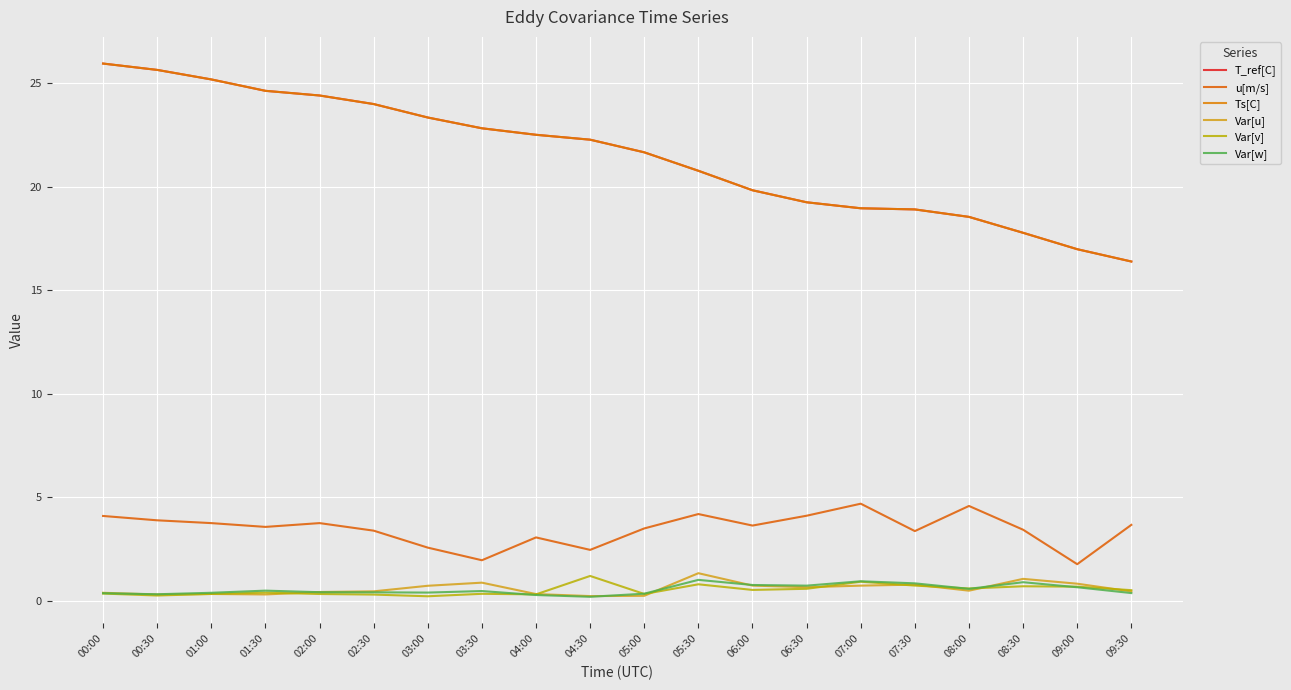

Reading right to left, extract all data points from this chart.

T_ref[C]: 09:30=16.4	09:00=17.0	08:30=17.8	08:00=18.6	07:30=18.9	07:00=19.0	06:30=19.3	06:00=19.8	05:30=20.8	05:00=21.7	04:30=22.3	04:00=22.5	03:30=22.8	03:00=23.4	02:30=24.0	02:00=24.4	01:30=24.6	01:00=25.2	00:30=25.7	00:00=26.0
u[m/s]: 09:30=3.7	09:00=1.8	08:30=3.4	08:00=4.6	07:30=3.4	07:00=4.7	06:30=4.1	06:00=3.6	05:30=4.2	05:00=3.5	04:30=2.5	04:00=3.1	03:30=2.0	03:00=2.6	02:30=3.4	02:00=3.8	01:30=3.6	01:00=3.8	00:30=3.9	00:00=4.1
Ts[C]: 09:30=16.4	09:00=17.0	08:30=17.8	08:00=18.6	07:30=18.9	07:00=19.0	06:30=19.3	06:00=19.8	05:30=20.8	05:00=21.7	04:30=22.3	04:00=22.5	03:30=22.8	03:00=23.4	02:30=24.0	02:00=24.4	01:30=24.6	01:00=25.2	00:30=25.7	00:00=26.0
Var[u]: 09:30=0.5	09:00=0.8	08:30=1.1	08:00=0.5	07:30=0.8	07:00=0.7	06:30=0.7	06:00=0.7	05:30=1.3	05:00=0.3	04:30=0.2	04:00=0.3	03:30=0.9	03:00=0.7	02:30=0.5	02:00=0.4	01:30=0.3	01:00=0.3	00:30=0.3	00:00=0.4
Var[v]: 09:30=0.5	09:00=0.7	08:30=0.7	08:00=0.6	07:30=0.7	07:00=0.9	06:30=0.6	06:00=0.5	05:30=0.8	05:00=0.3	04:30=1.2	04:00=0.3	03:30=0.3	03:00=0.2	02:30=0.3	02:00=0.3	01:30=0.4	01:00=0.3	00:30=0.3	00:00=0.4
Var[w]: 09:30=0.4	09:00=0.7	08:30=0.9	08:00=0.6	07:30=0.9	07:00=1.0	06:30=0.7	06:00=0.8	05:30=1.0	05:00=0.4	04:30=0.2	04:00=0.3	03:30=0.5	03:00=0.4	02:30=0.4	02:00=0.4	01:30=0.5	01:00=0.4	00:30=0.3	00:00=0.4